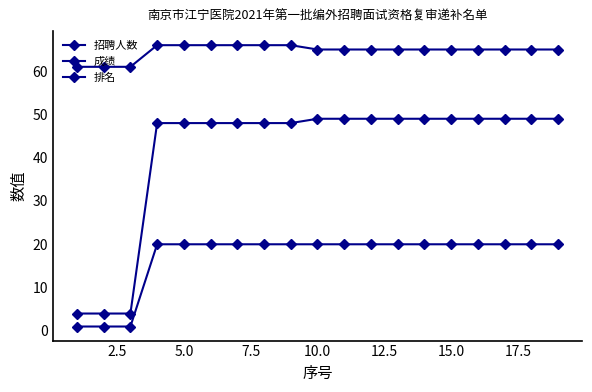

Count the number of categories in the chart.

19